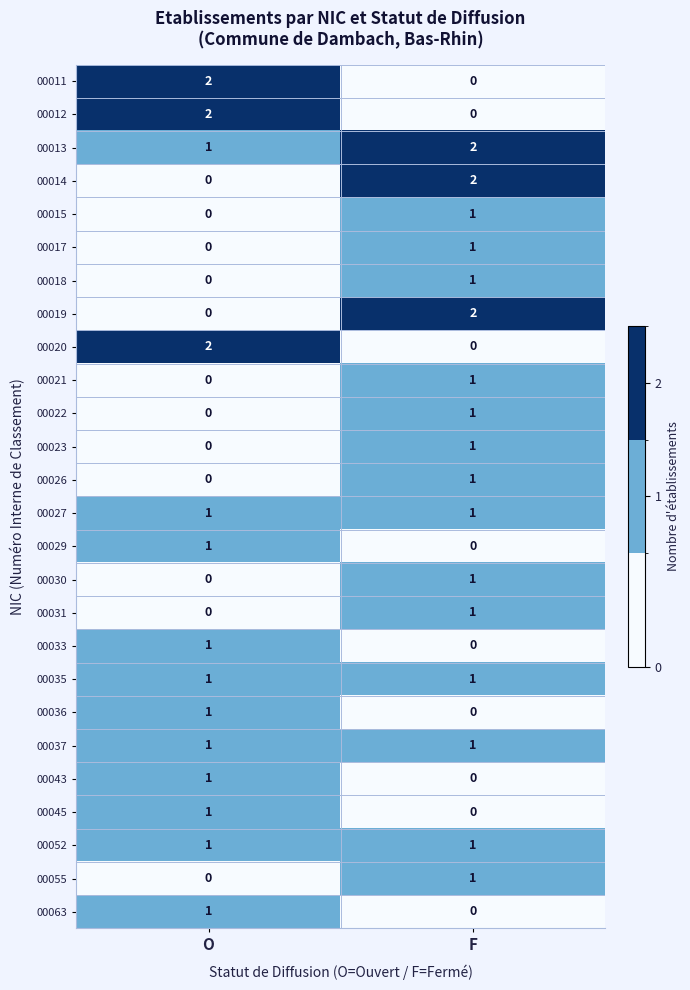

How many categories are shown in the chart?

2